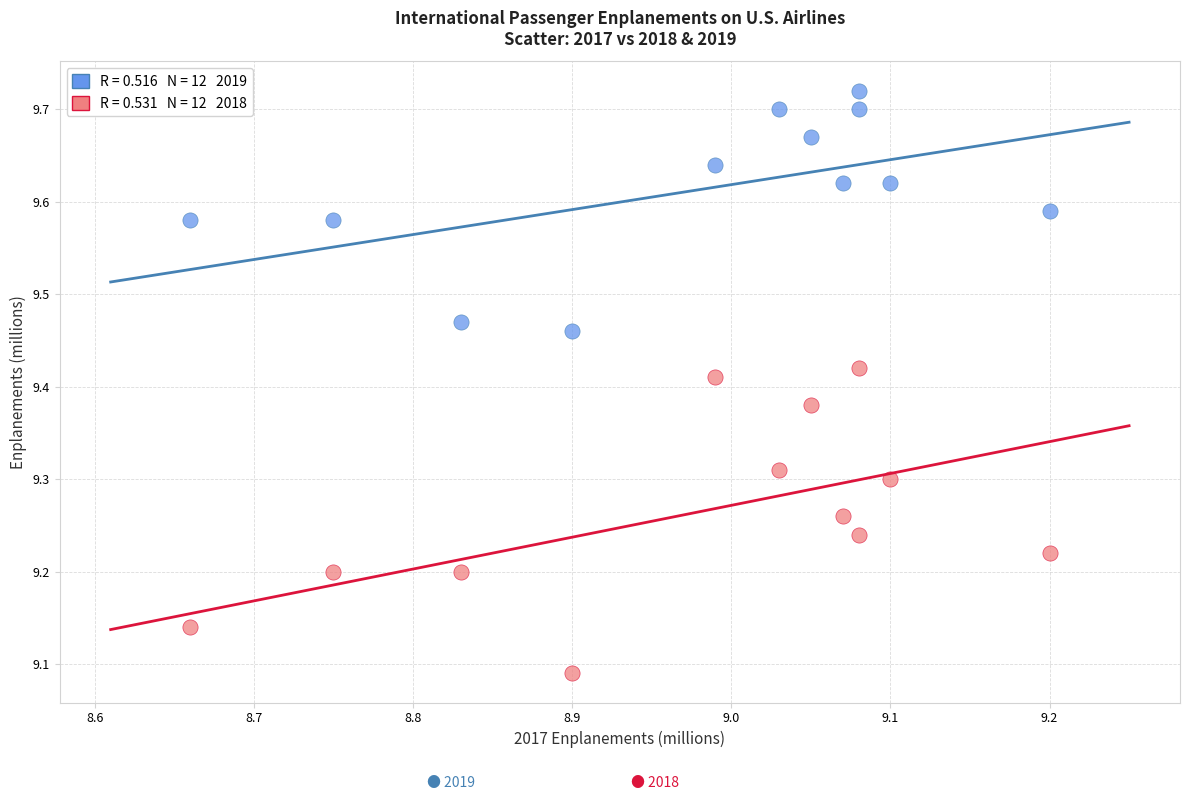

Across all data points, what is the range of Y values (max minus min)?

0.6